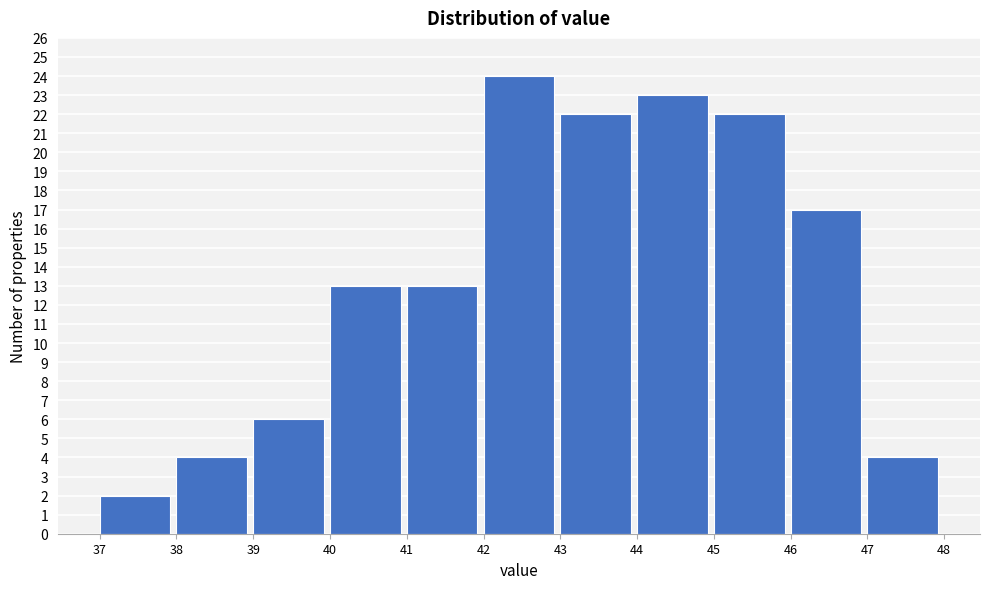

What is the height of the bar covering 42 to 43 on the x-axis? The values are not printed on the chart, so give them approximately, as read against the axis.

24